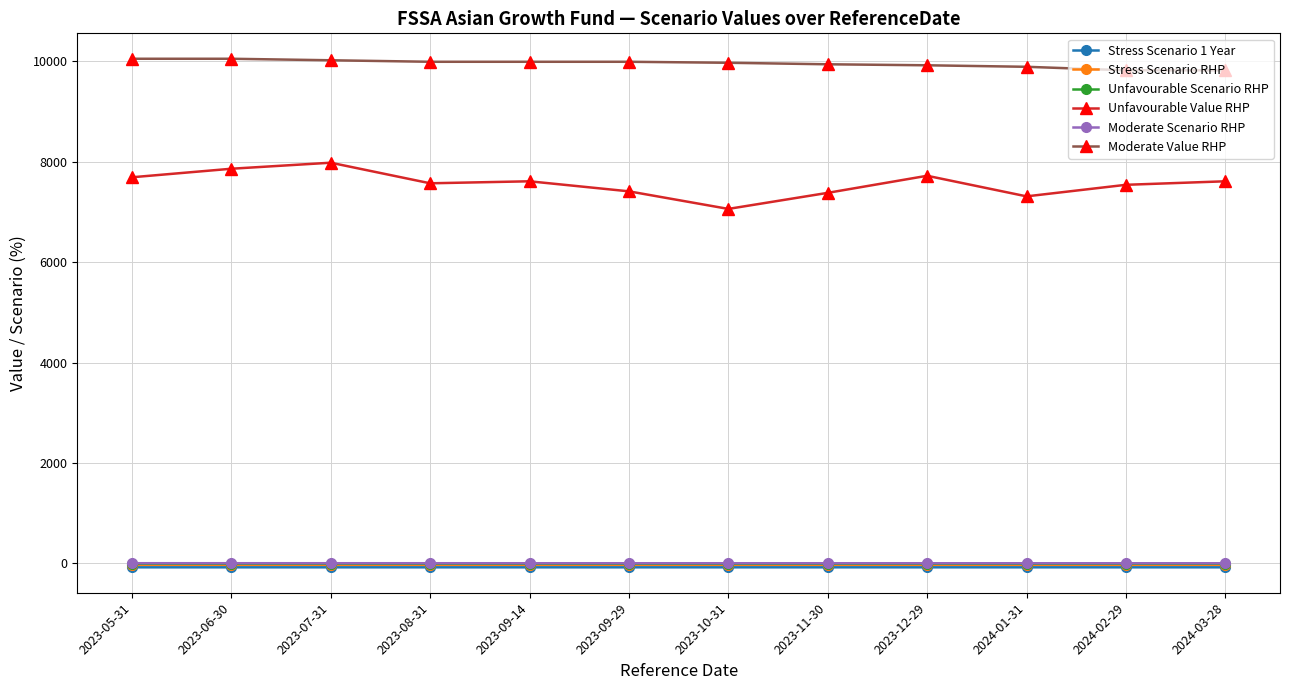

What is the minimum value for Moderate Value RHP?

9820.0